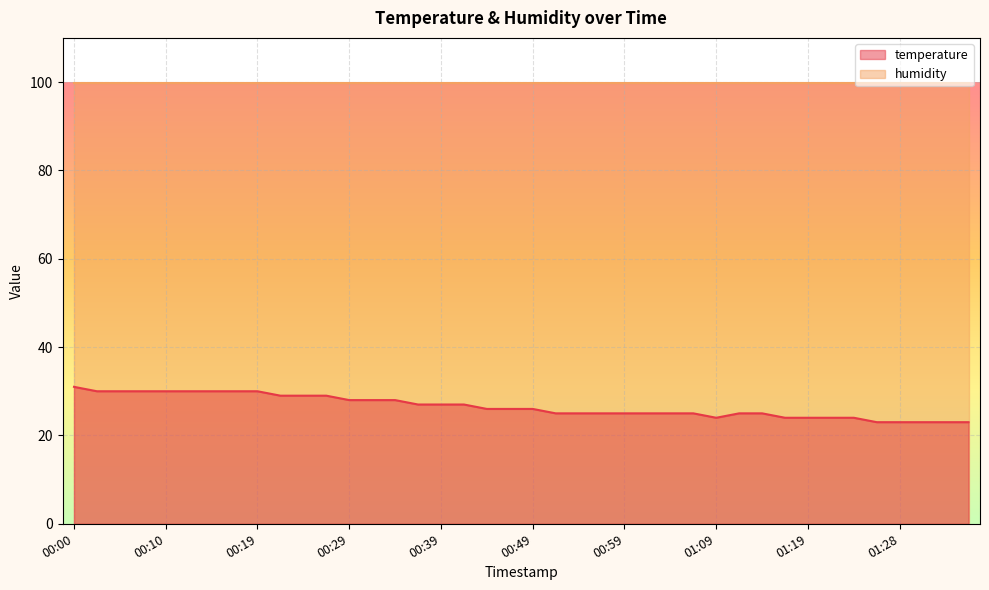

What position from the left is 01:36?

40